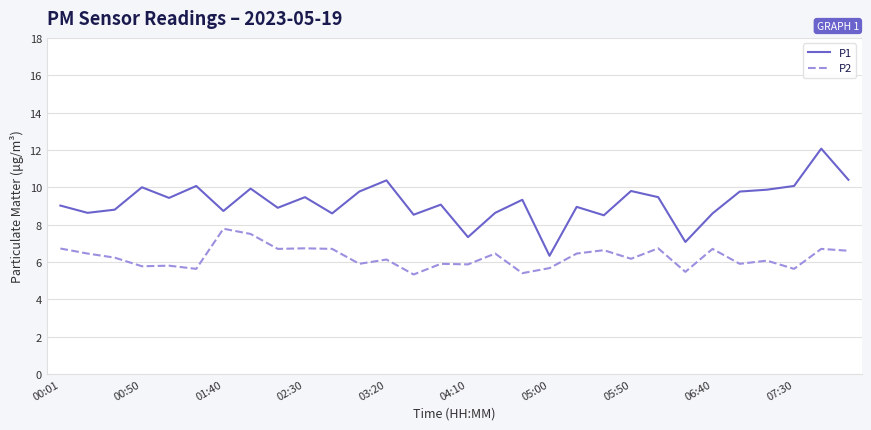

List the series in order of their overall mean, lowest first.

P2, P1